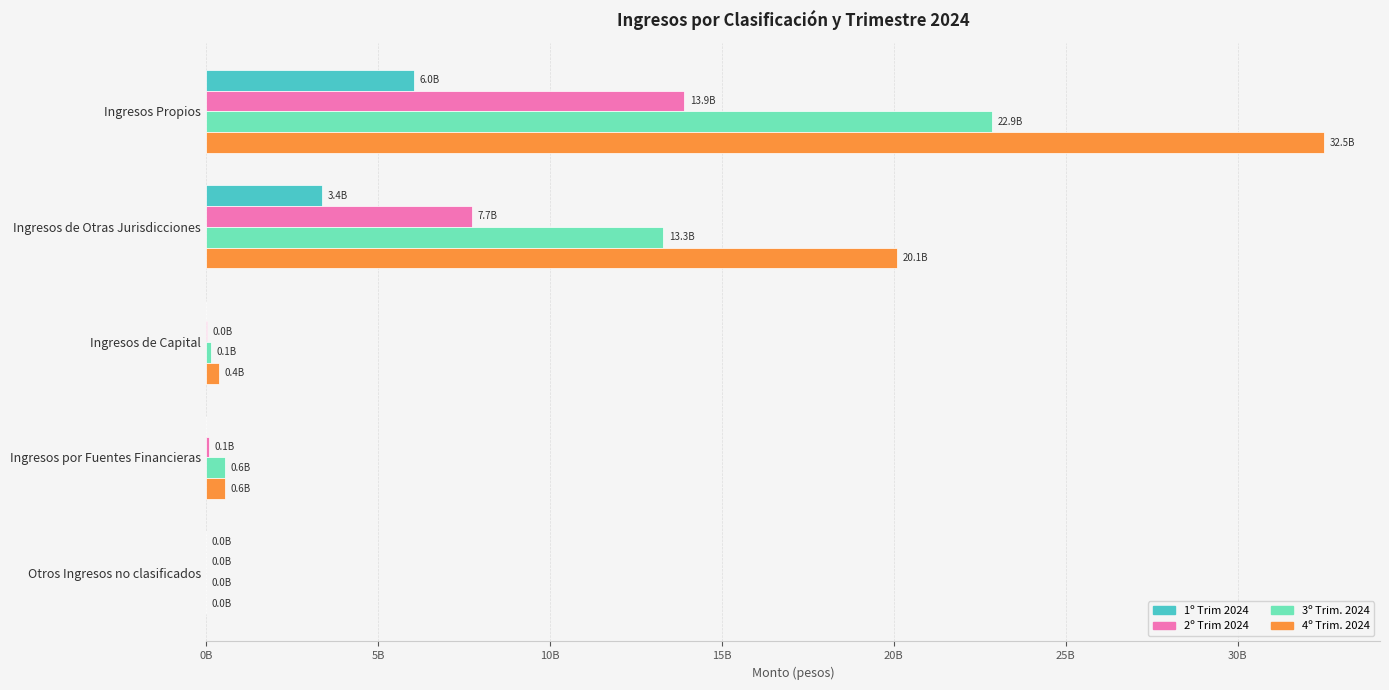

Reading left to right, transcribe all the data shown in this chart.

1º Trim 2024: 6036050212.2	3382108295.3	0.0	0.0	59879.0
2º Trim 2024: 13910052581.9	7746030662.9	25310809.7	92210000.0	95202.1
3º Trim. 2024: 22850443901.2	13299351591.0	133030405.0	550085679.2	126296.0
4º Trim. 2024: 32516556165.6	20089737965.4	378030405.0	550085679.2	136476.0